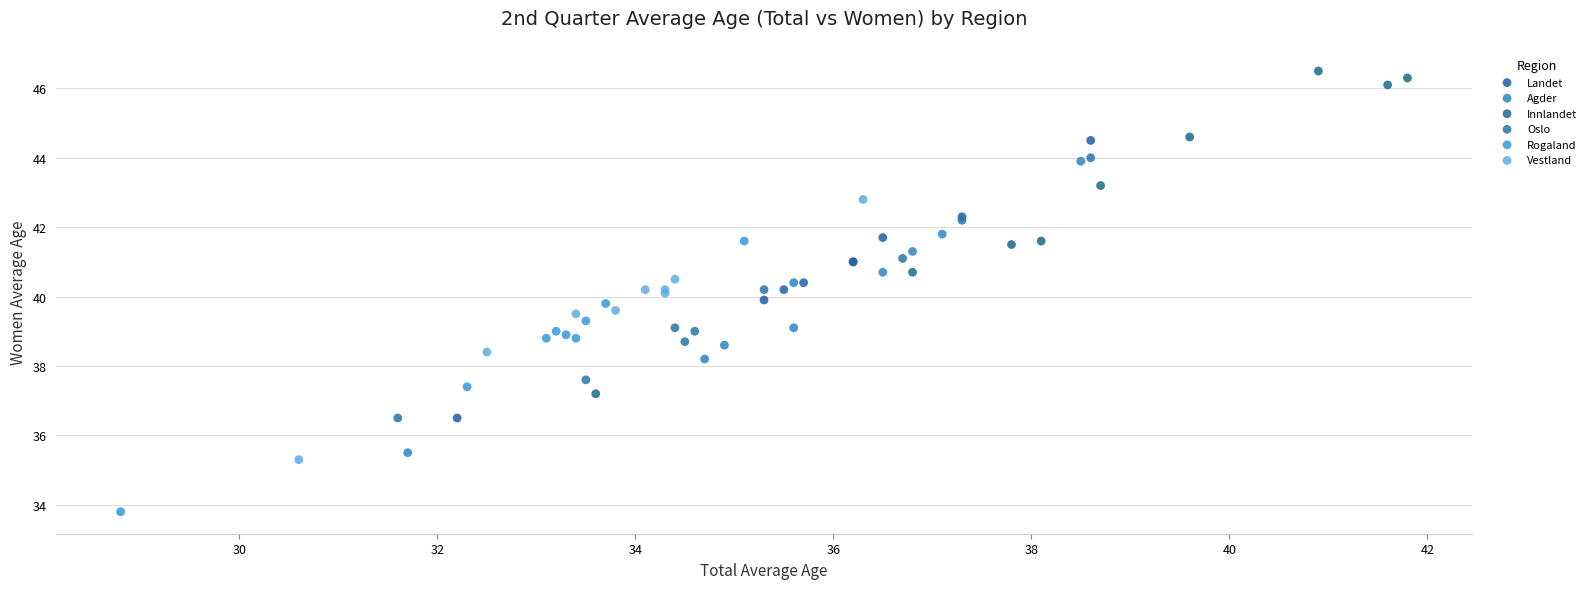

Which series reaches the maximum Y coordinate?

Innlandet